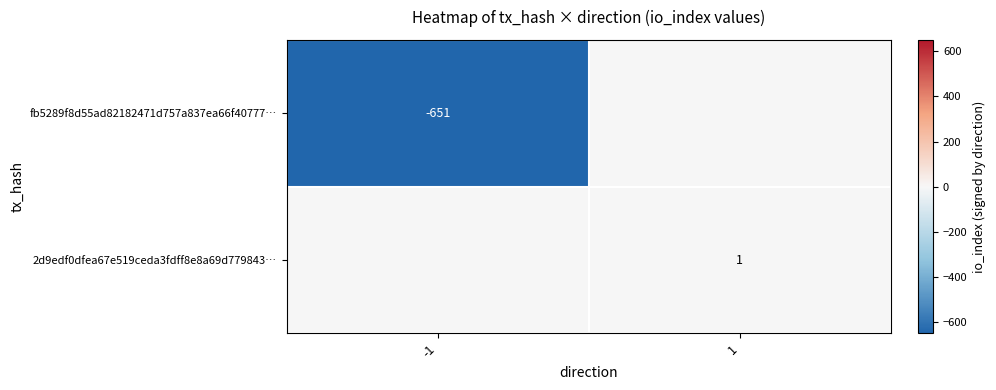

The value of 2d9edf0dfea67e519ceda3fdff8e8a69d779843… at 1 is 2. True or false?

False